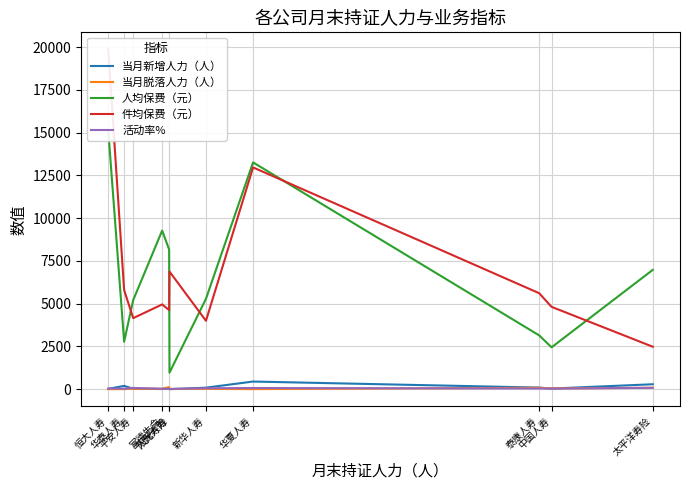

Is the value of 活动率% at 阳光人寿 greater than the value of 件均保费（元） at 平安人寿?

No